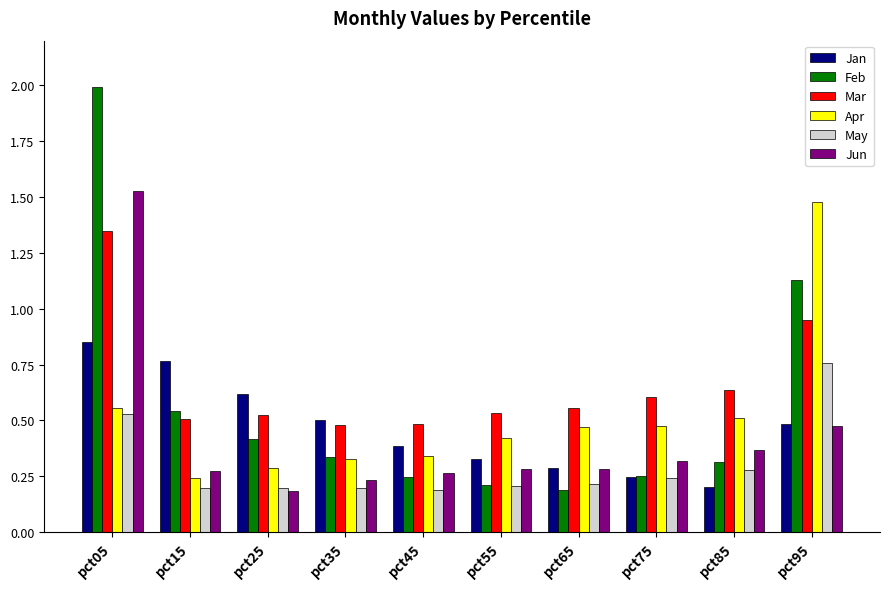

Count the May values in the range 0 to 1.

10